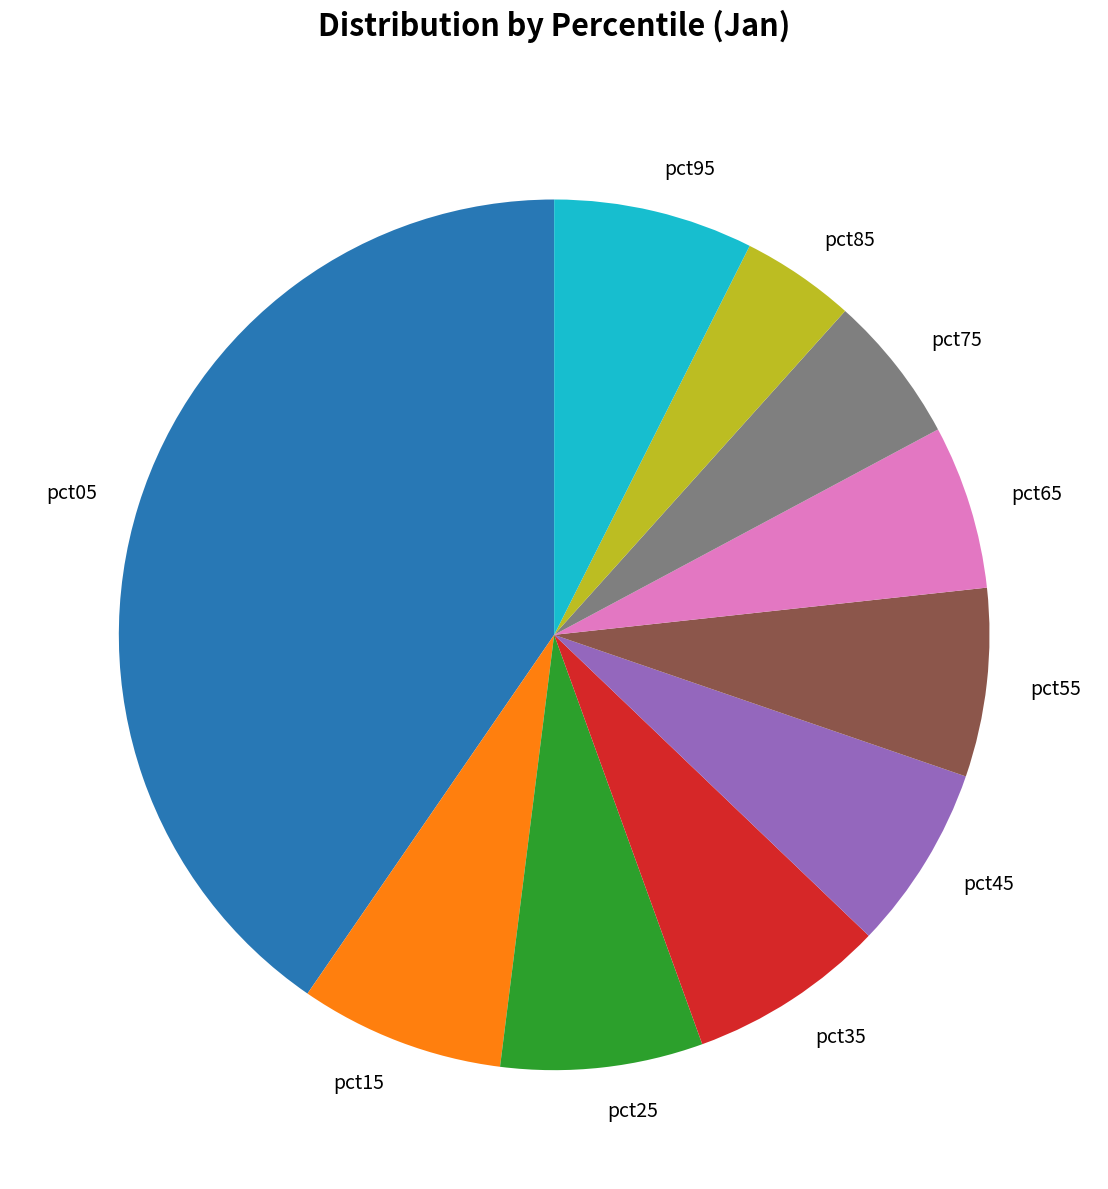

How many segments does this pie chart have?

10